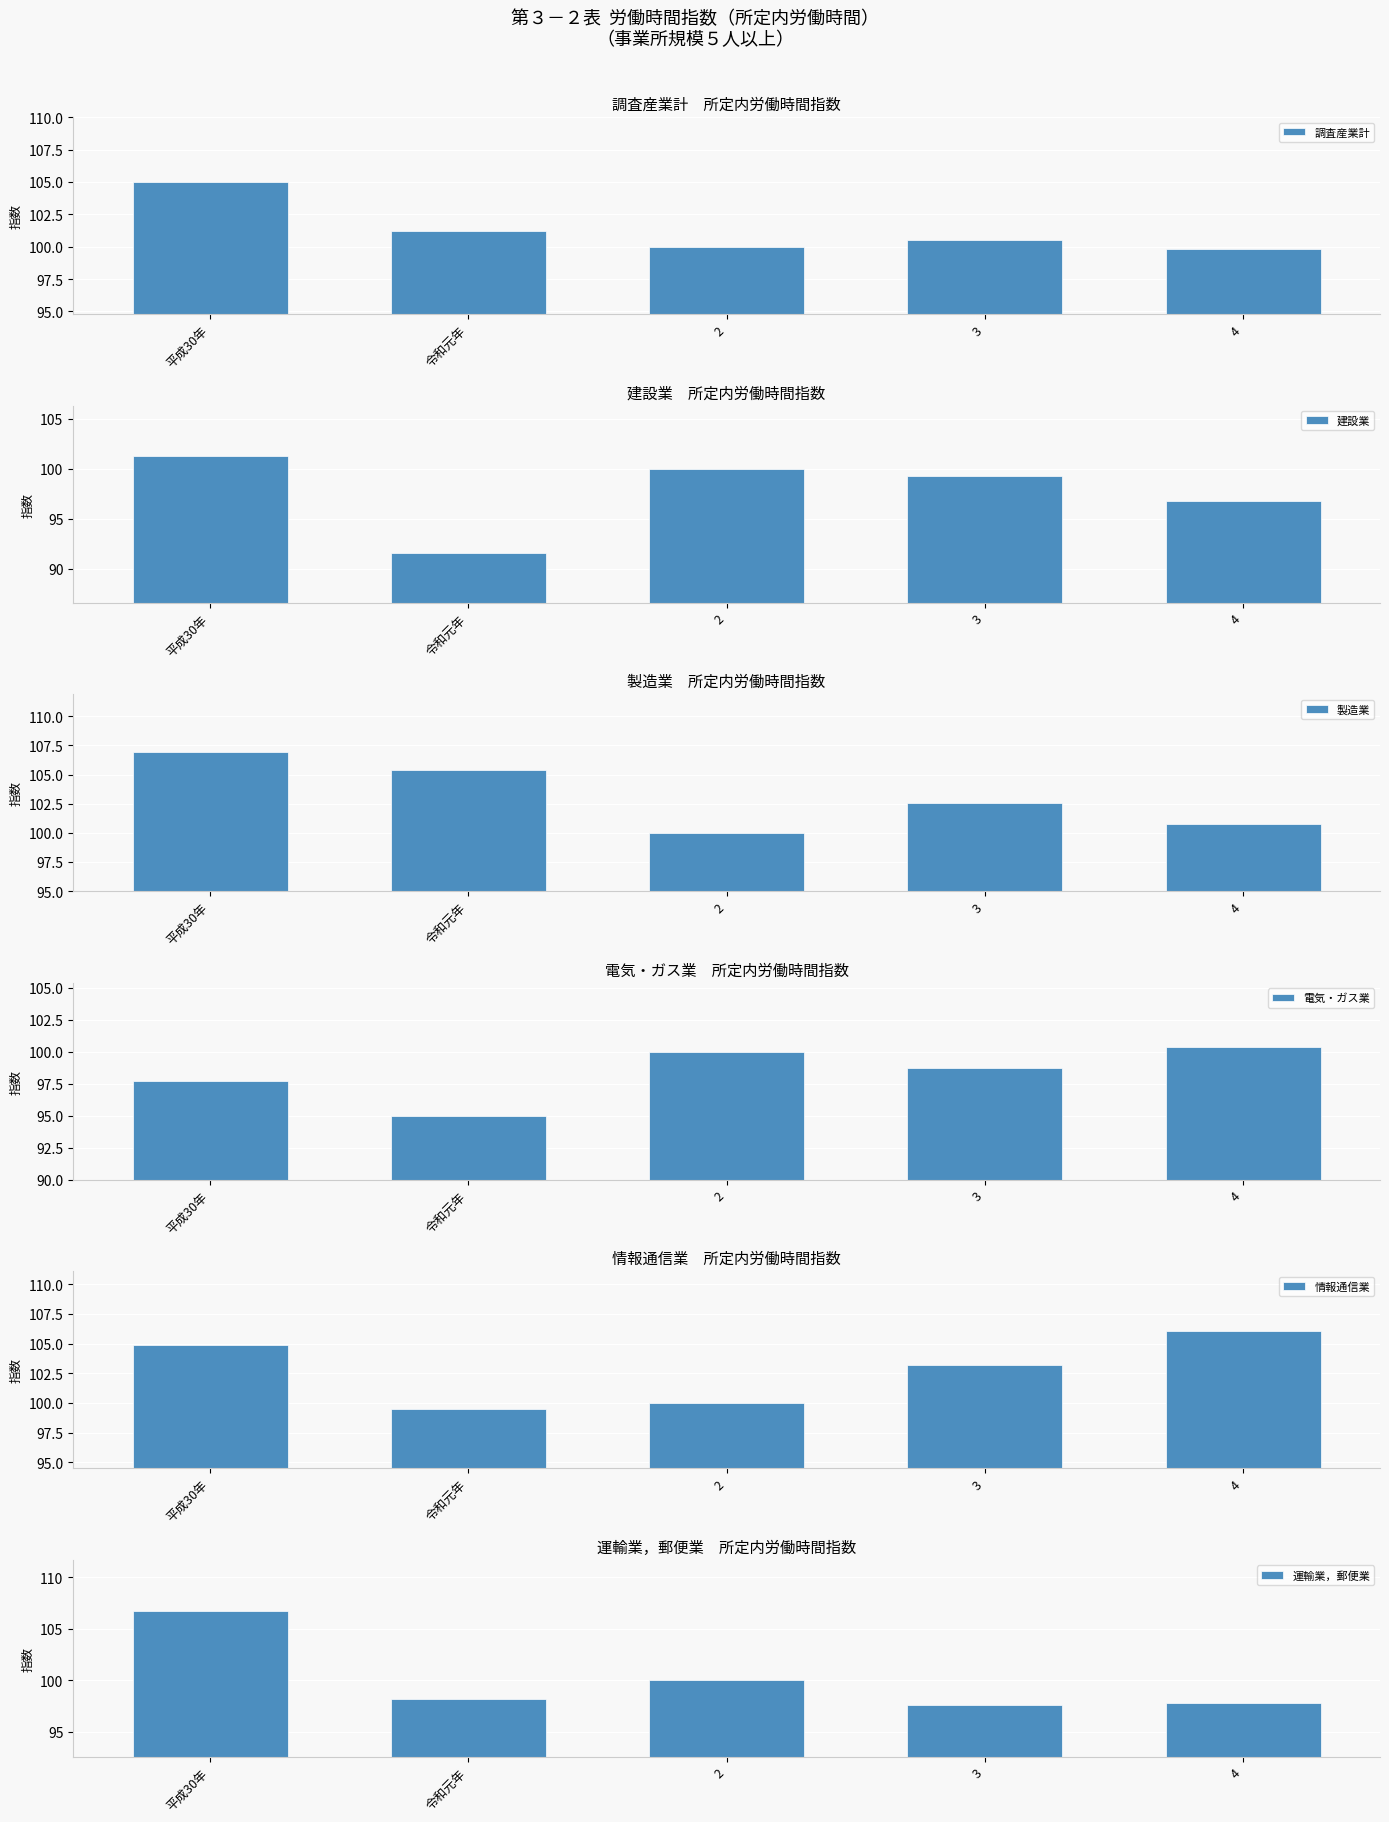

True or false: 運輸業，郵便業 has a value of 145.2 at 4.

False